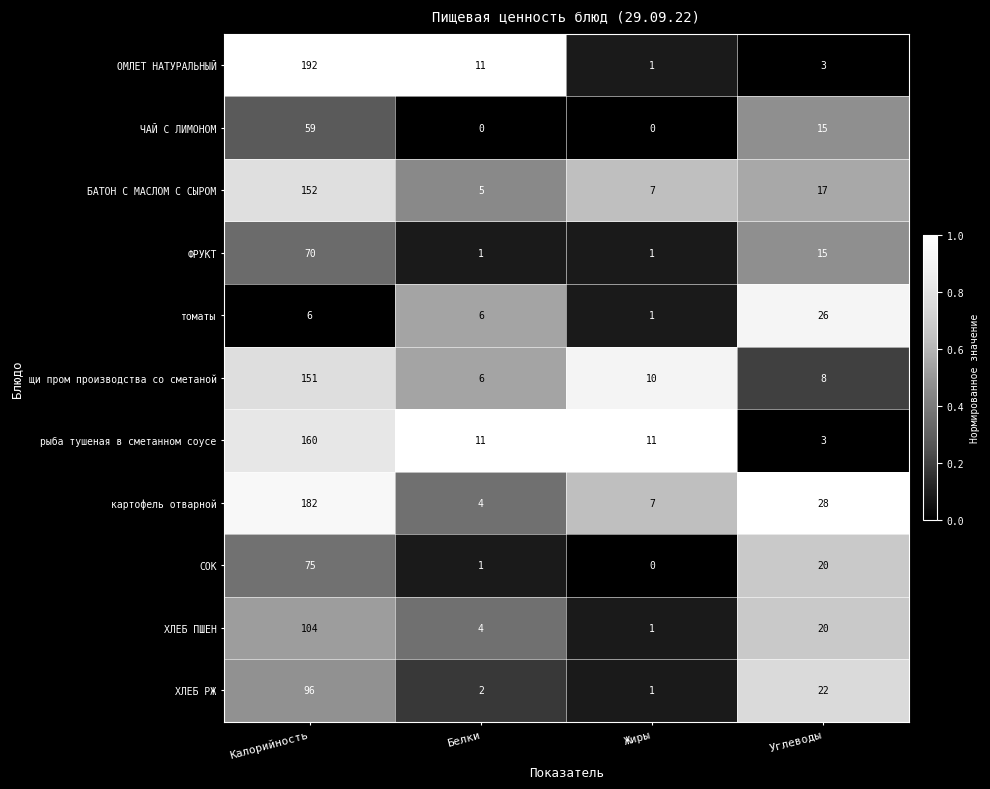

Rank the series by their maximum value, from lowest to highest.

томаты, ЧАЙ С ЛИМОНОМ, ФРУКТ, СОК, ХЛЕБ РЖ, ХЛЕБ ПШЕН, щи пром производства со сметаной, БАТОН С МАСЛОМ С СЫРОМ, рыба тушеная в сметанном соусе, картофель отварной, ОМЛЕТ НАТУРАЛЬНЫЙ